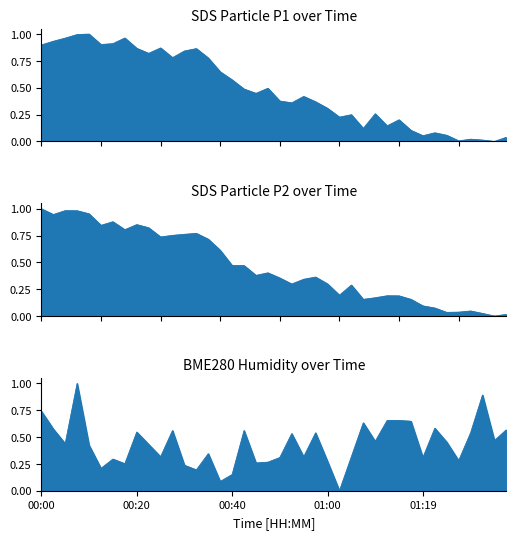

How many times do SDS_P1 and BME280_humidity cross each other?

9